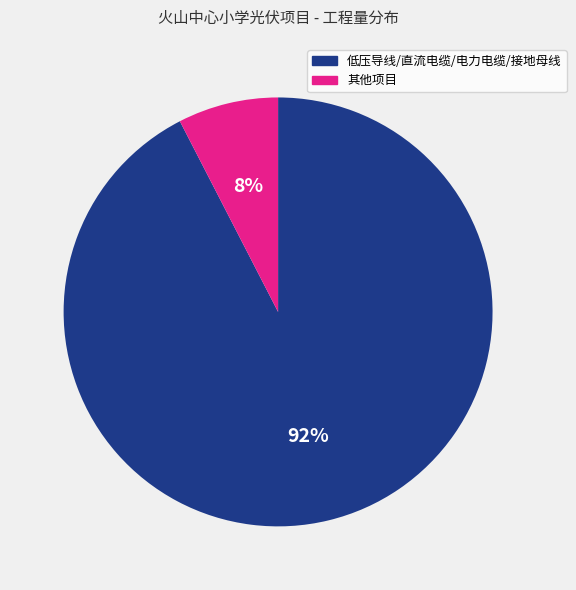

To the nearest percent, what is the average slice percentage?

50%